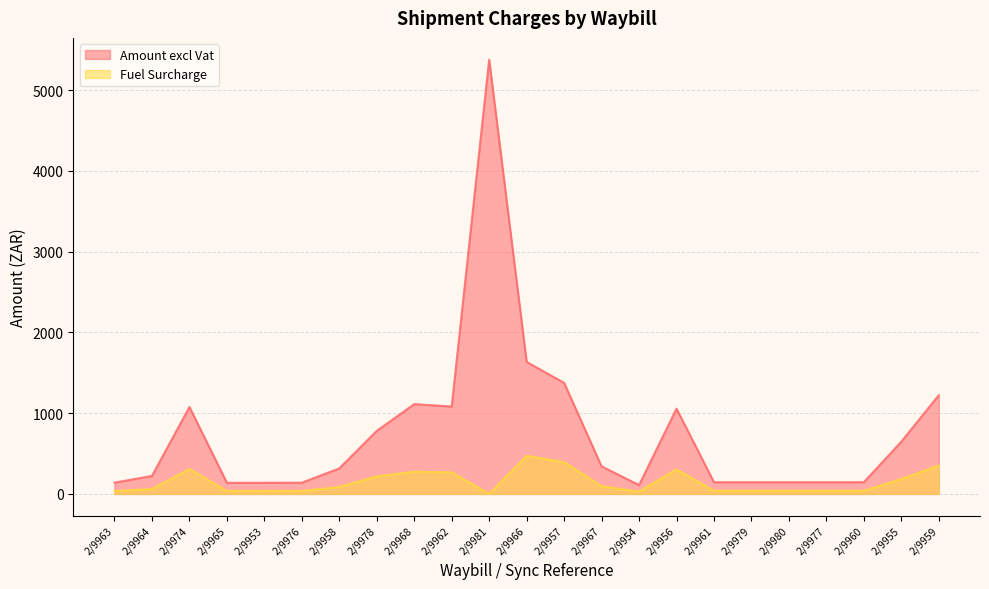

What position from the right is 2/9957?

11